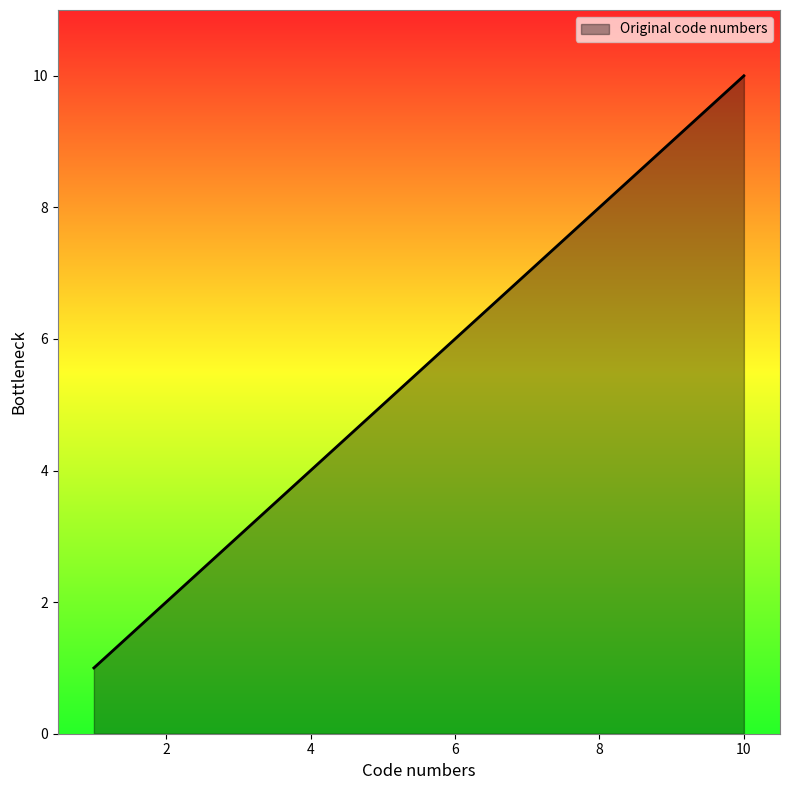

What is the minimum value shown in the chart?

1